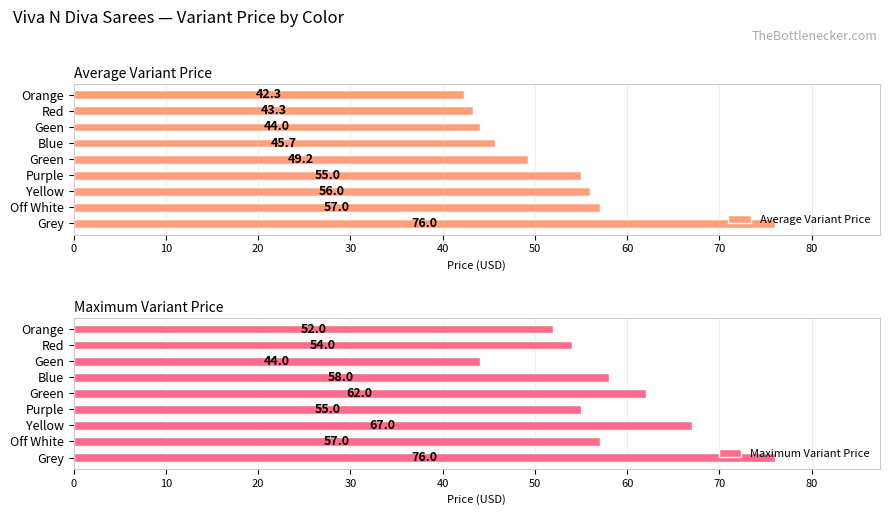

What is the total value across all series at 10?

114.0